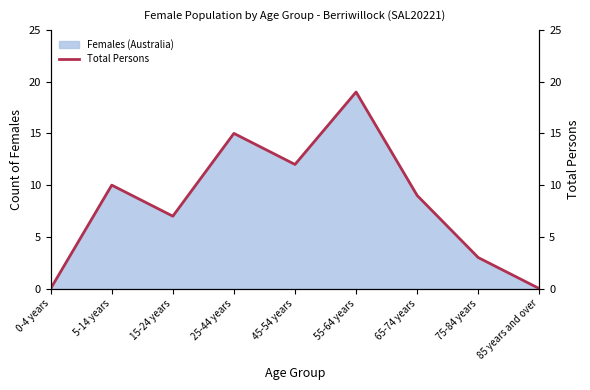

What is the difference between the second highest and second lowest values?

15